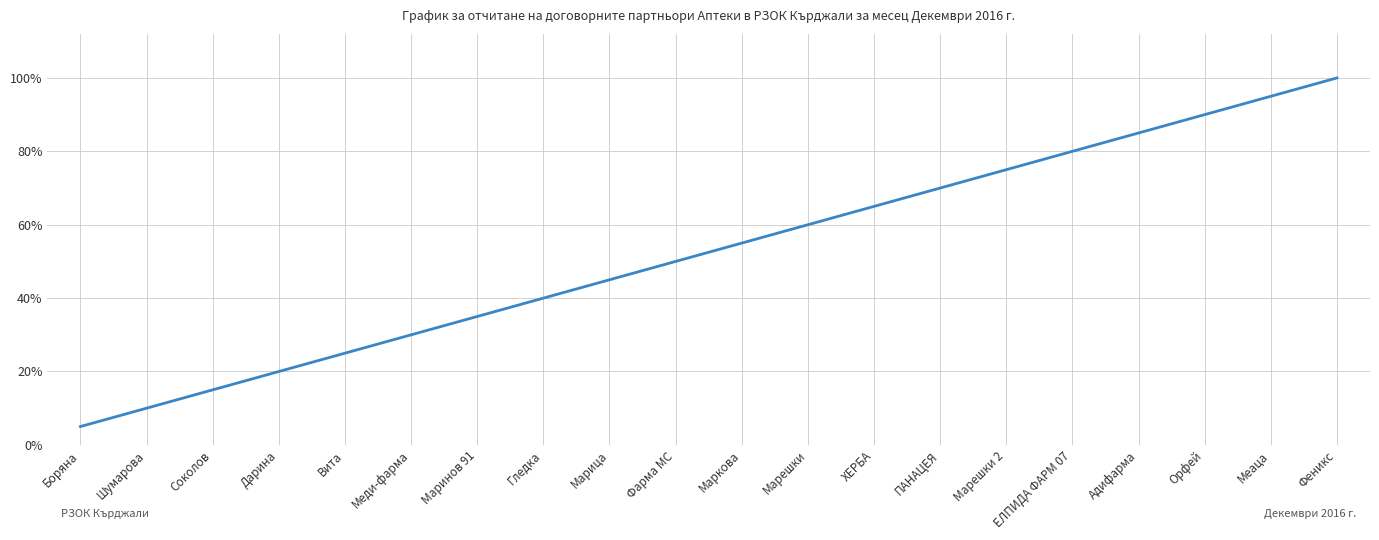

List the labels in order of value, largest first.

Феникс, Меаца, Орфей, Адифарма, ЕЛПИДА ФАРМ 07, Марешки 2, ПАНАЦЕЯ, ХЕРБА, Марешки, Маркова, Фарма МС, Марица, Гледка, Маринов 91, Меди-фарма, Вита, Дарина, Соколов, Шумарова, Боряна